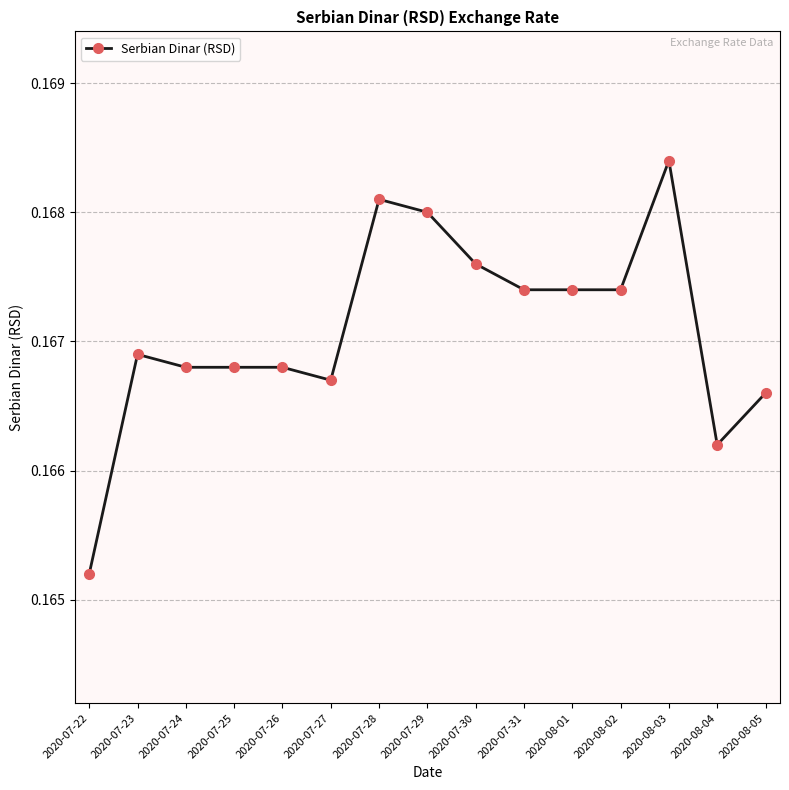

The chart shows a value of 0.3 at 2020-07-23. True or false?

False